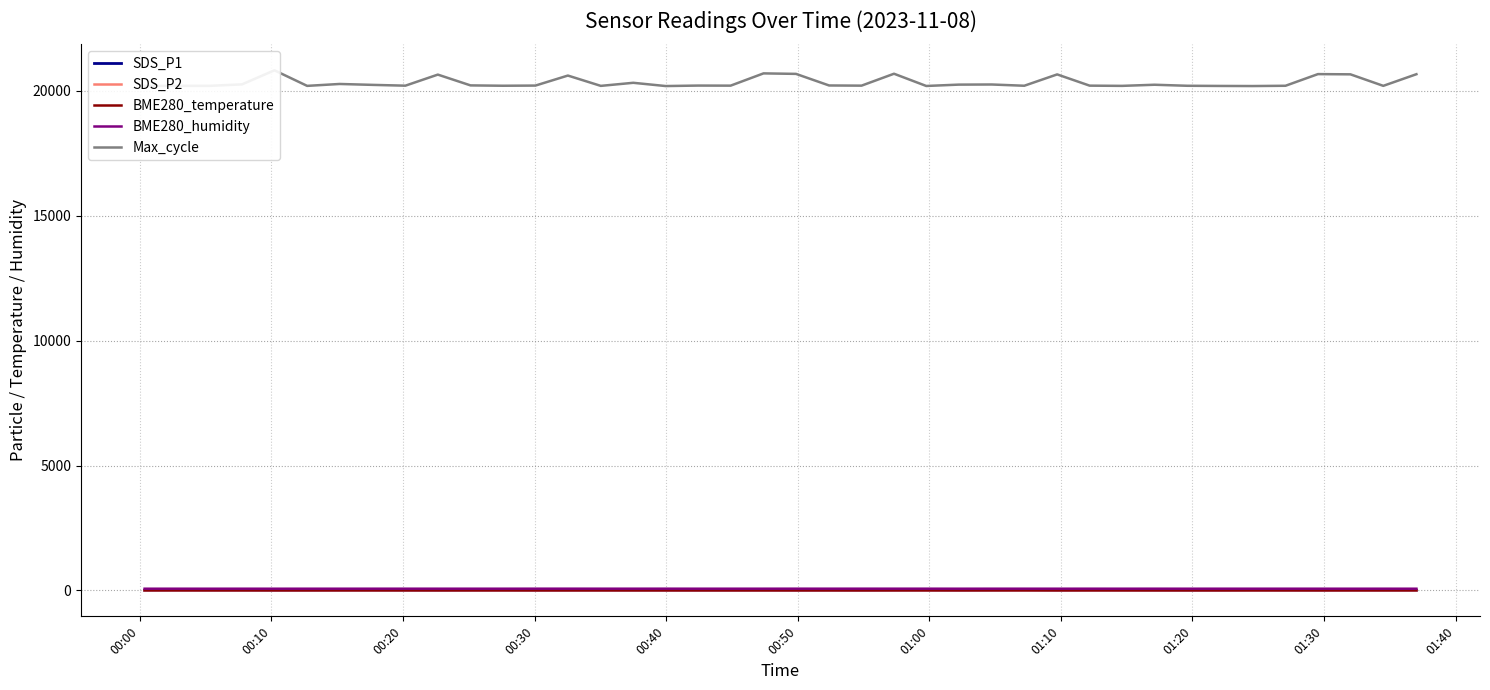

At which label does BME280_temperature reach its peak?

00:00